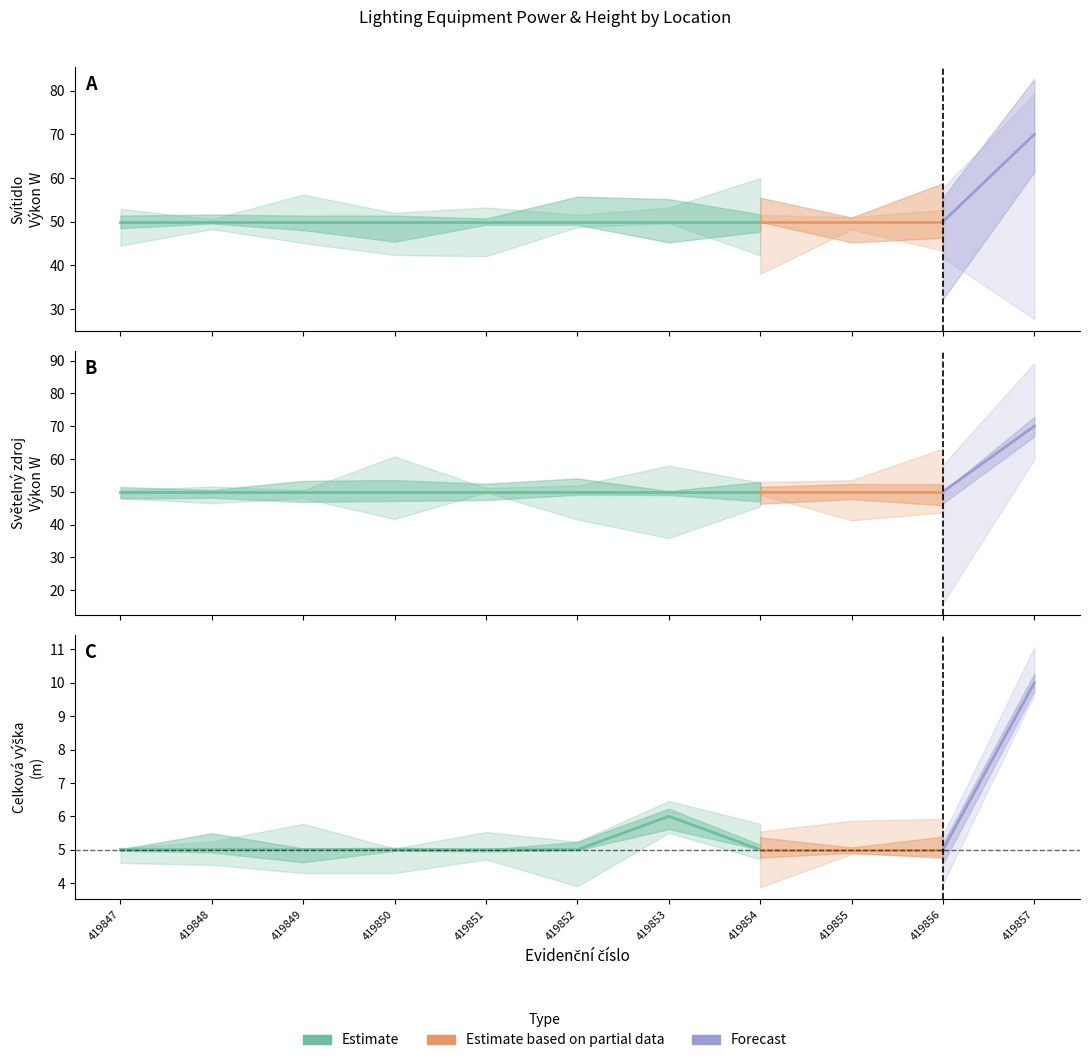

True or false: Svítidlo – Výkon W and Světelný zdroj - Výkon W intersect in this chart.

False